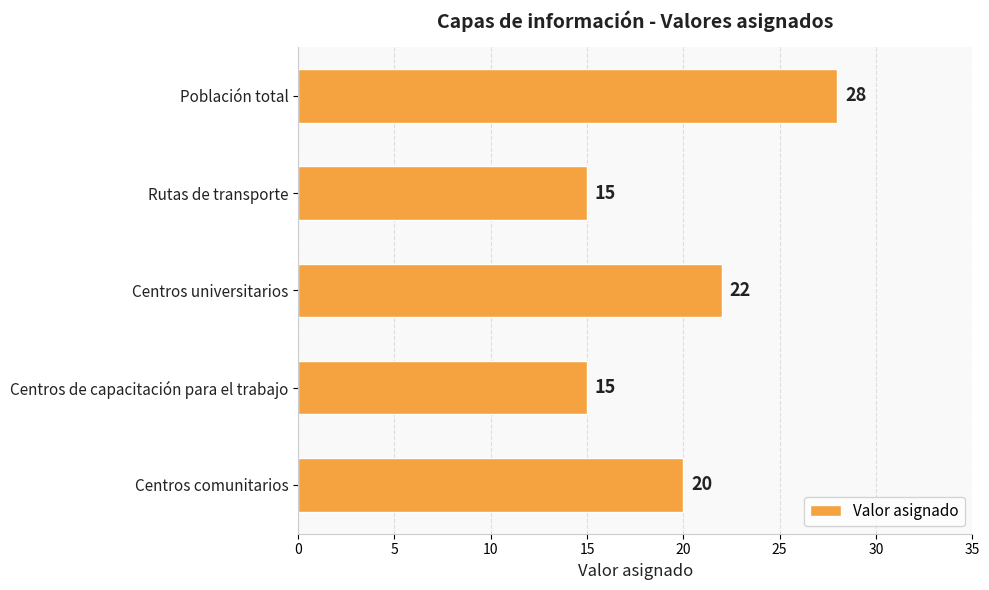

Count the values in the range 15 to 22.

4